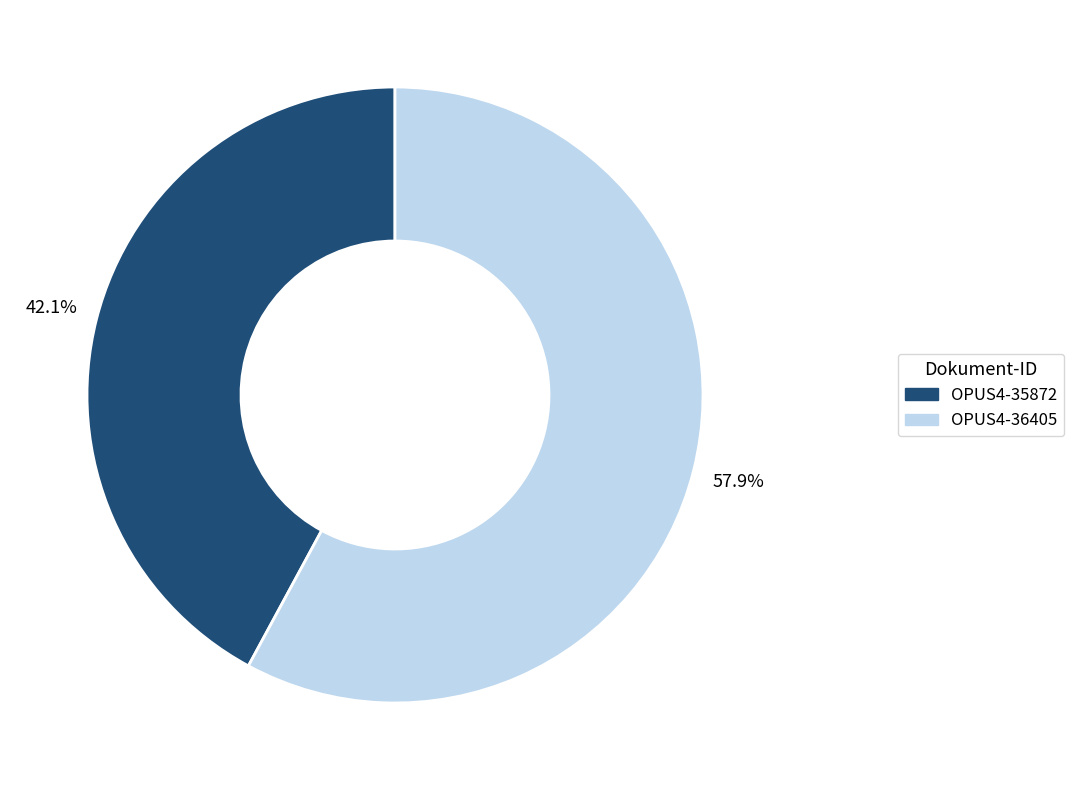

How many segments does this pie chart have?

2